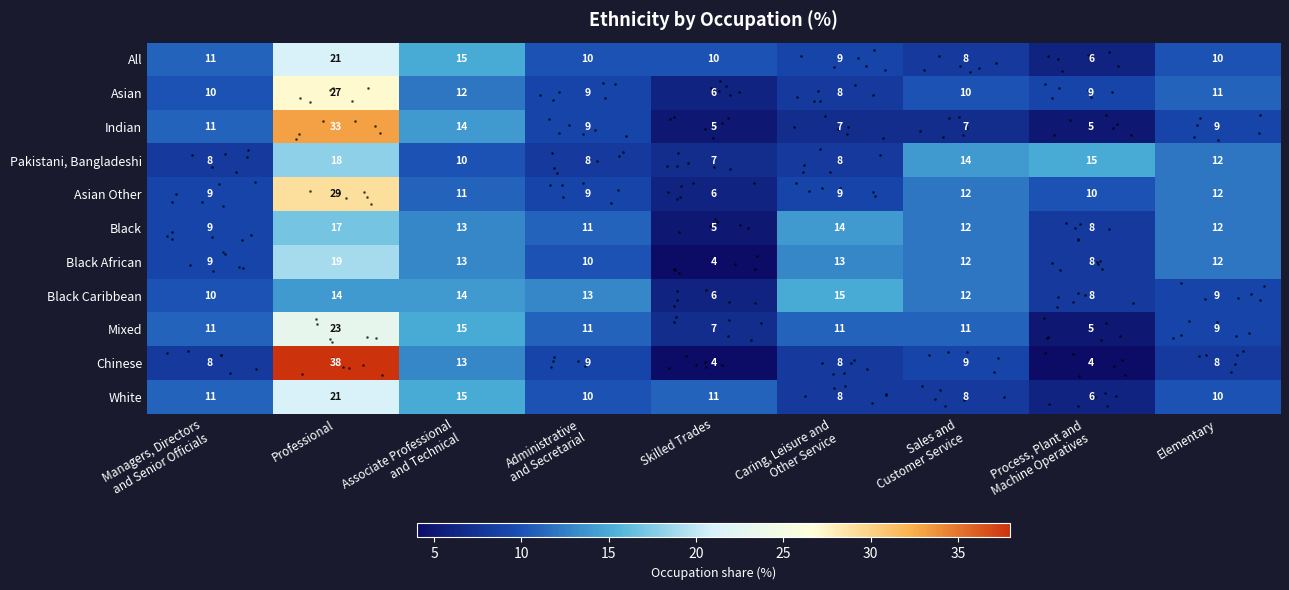

Which series has the largest range (max minus min)?

Chinese